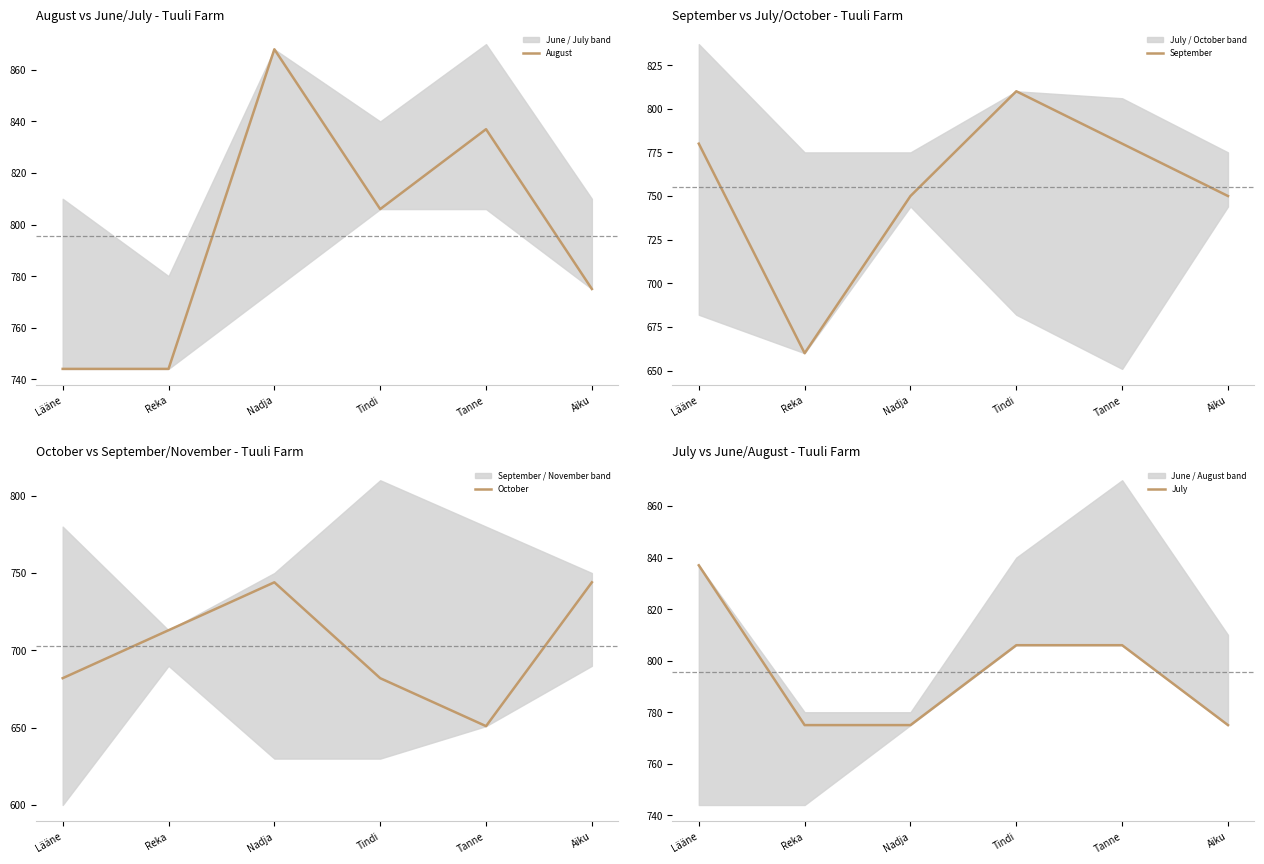

What is the sum of all September values?

4530